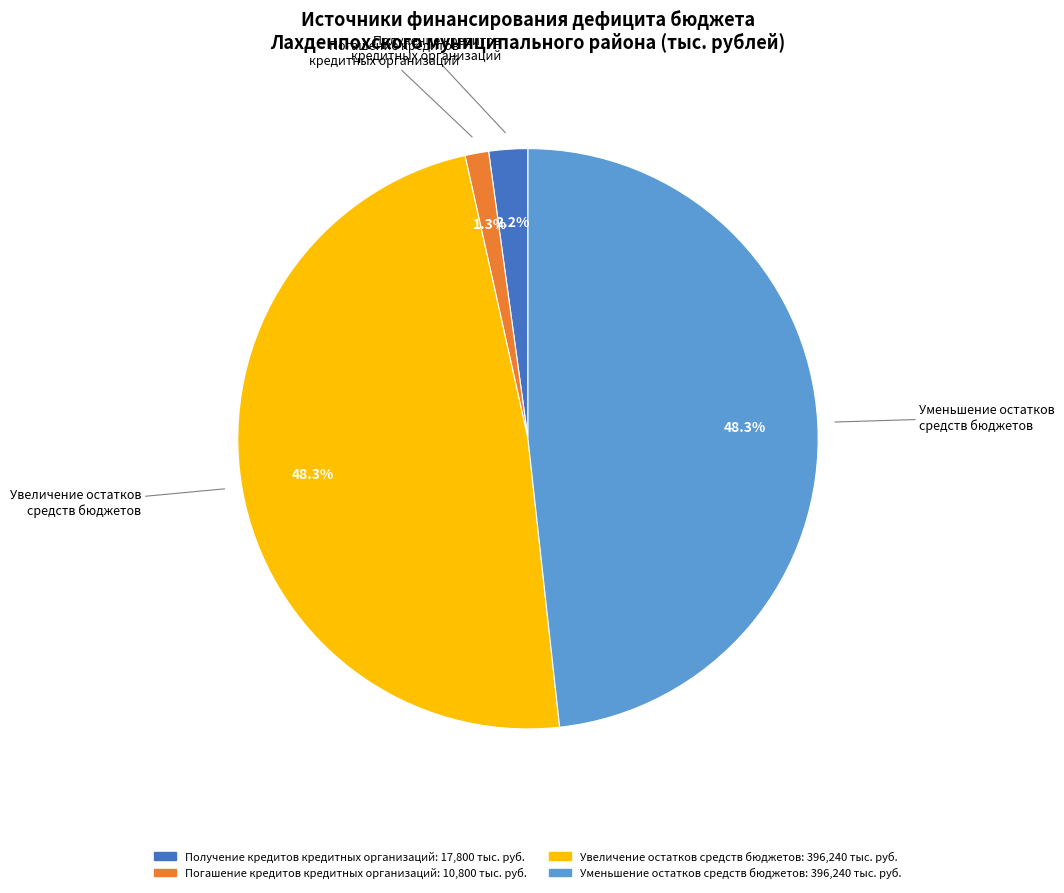

Is there any slice that represents more than half of the pie?

No